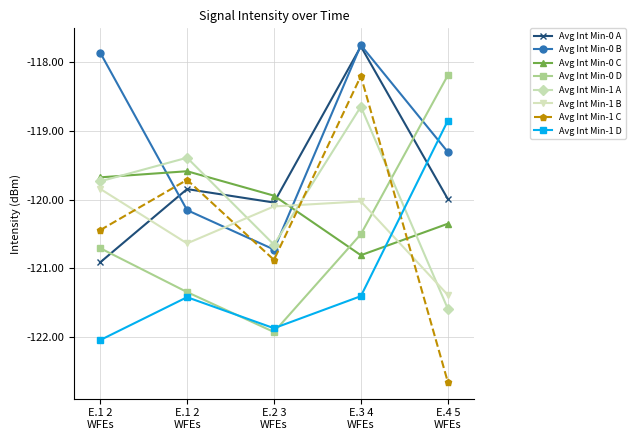

What are all the series names shown in the legend?

Avg Int Min-0 A, Avg Int Min-0 B, Avg Int Min-0 C, Avg Int Min-0 D, Avg Int Min-1 A, Avg Int Min-1 B, Avg Int Min-1 C, Avg Int Min-1 D